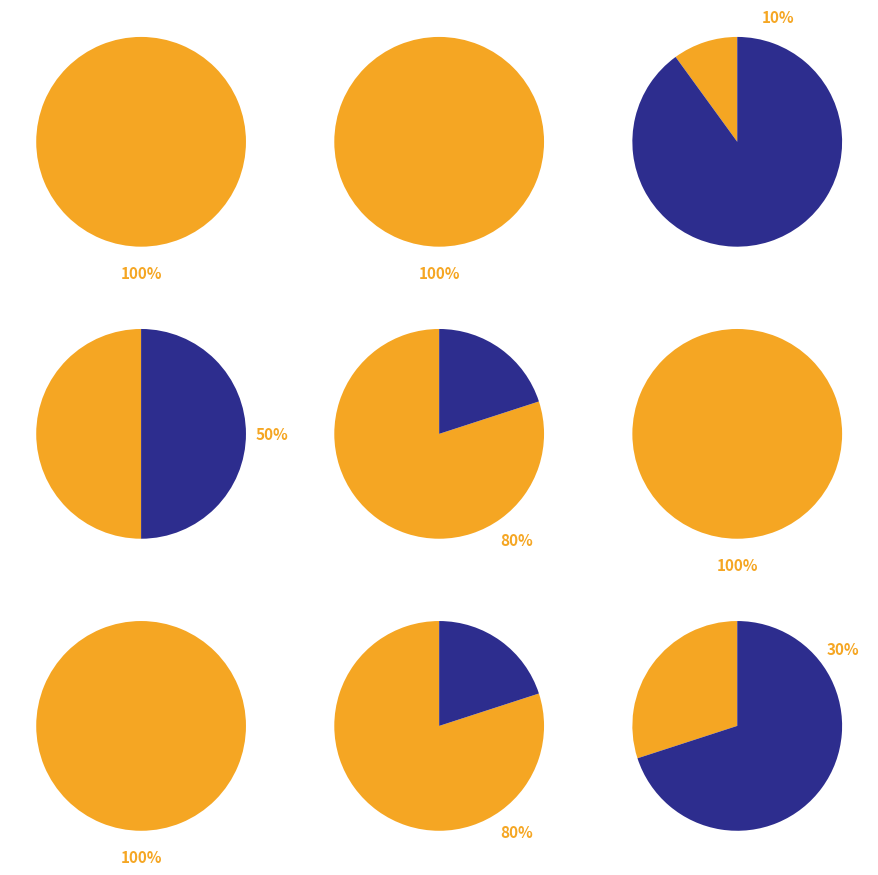

Does 27 account for over 50% of the chart?

No